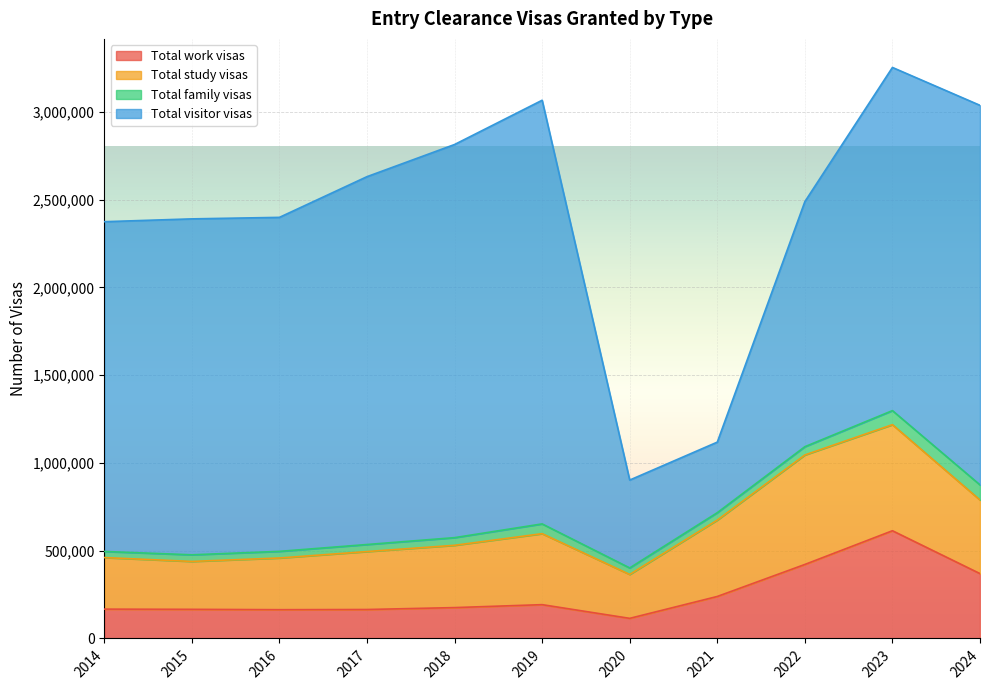

Where does the Total family visas series first go above 42182?

2018